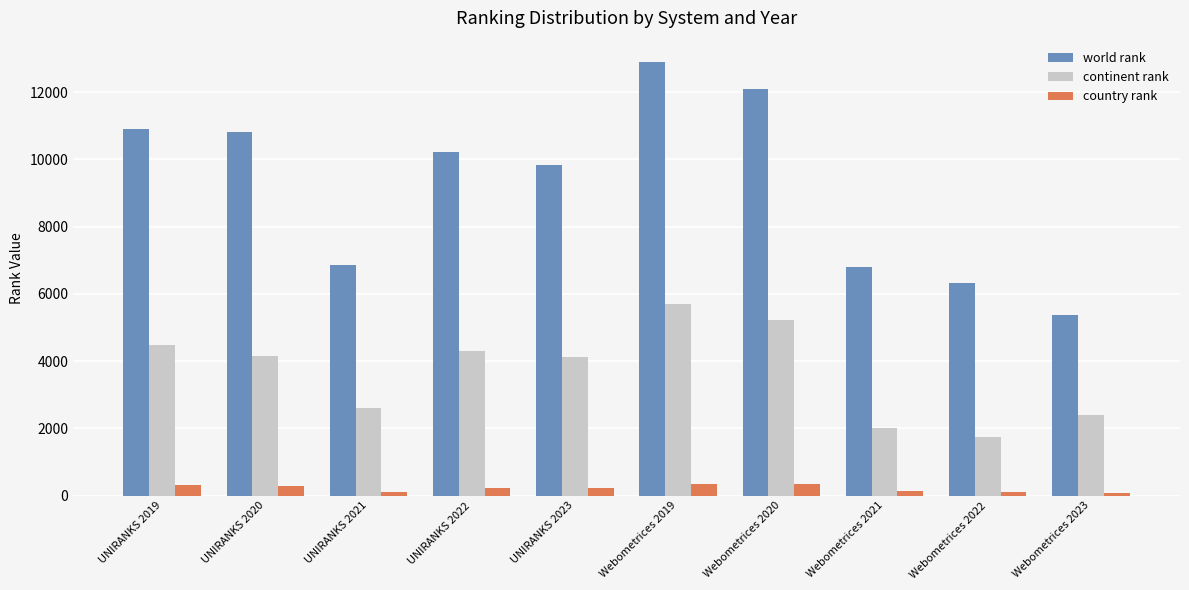

Which series changed the most between UNIRANKS 2021 and UNIRANKS 2022?

world rank